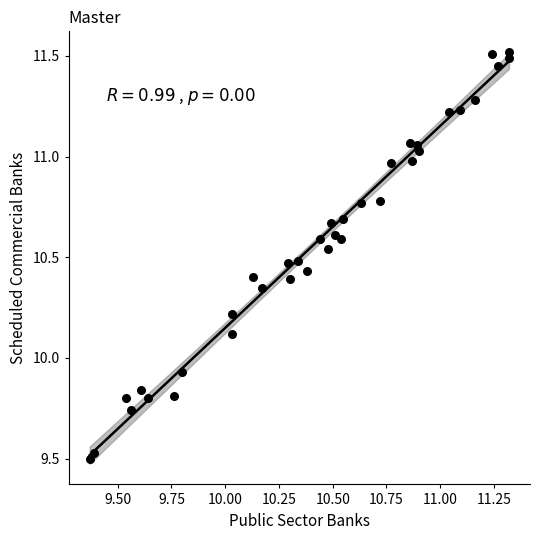

What is the range of X values (max minus min)?

2.0